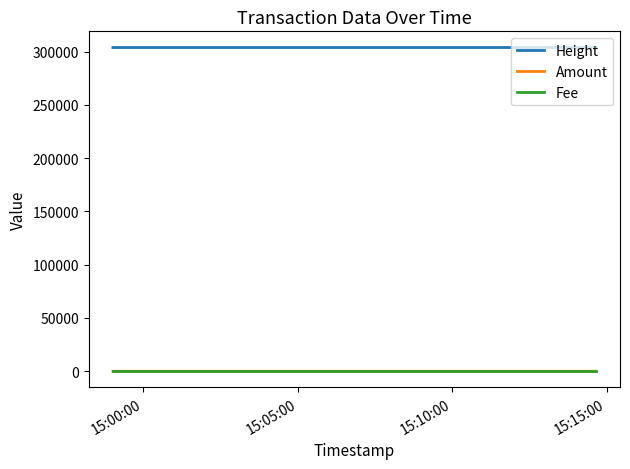

What is the highest value of the Height series?

303771